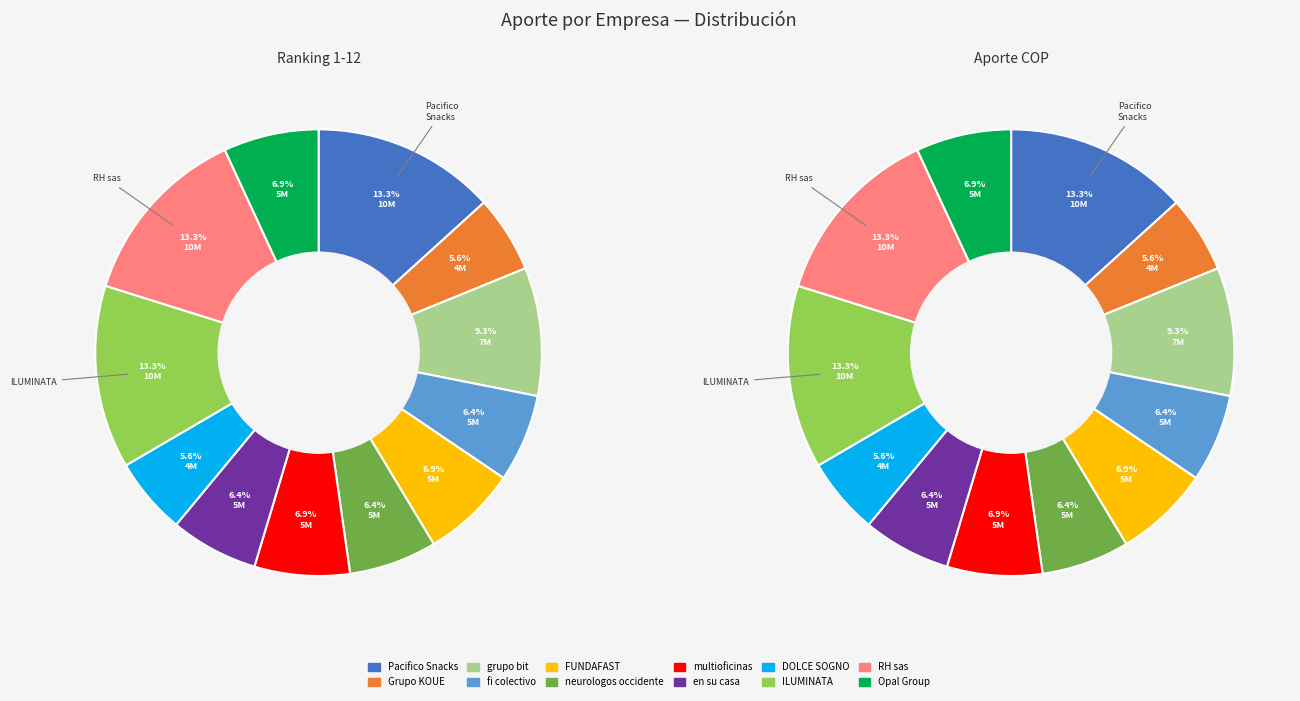

Is there any slice that represents more than half of the pie?

No